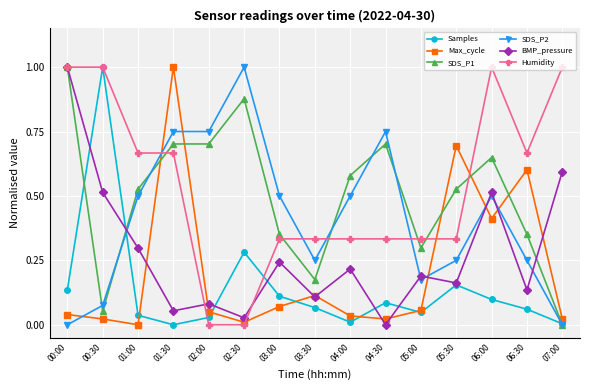

What is the label of the 11th point from the left?

05:00